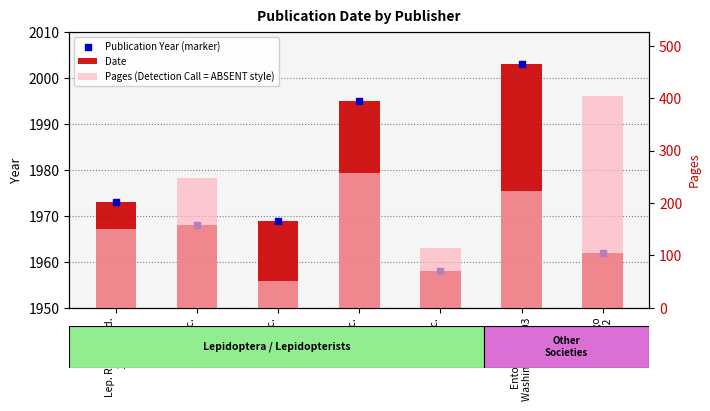

At how many categories does at least one series exceed 1798?

7